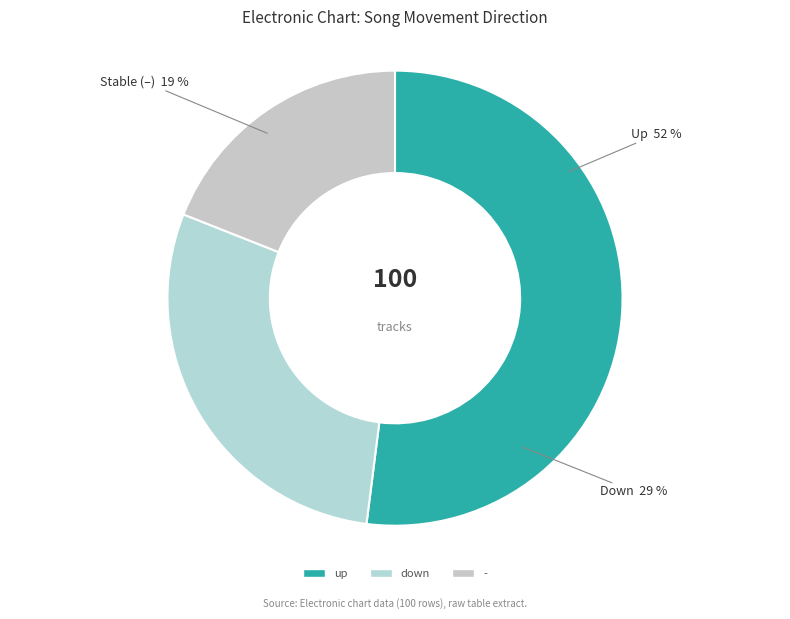

What is the ratio of the value at up to the value at -?

2.7